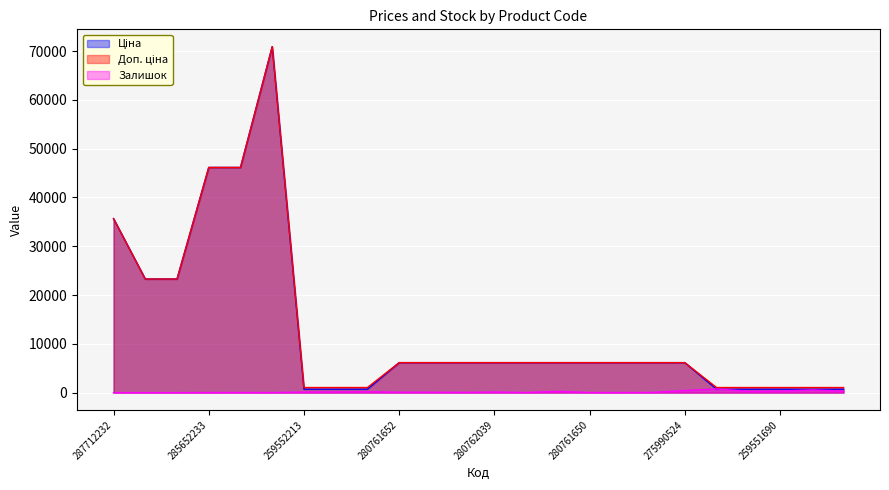

At which category is the sum across all series the highest?

285672232